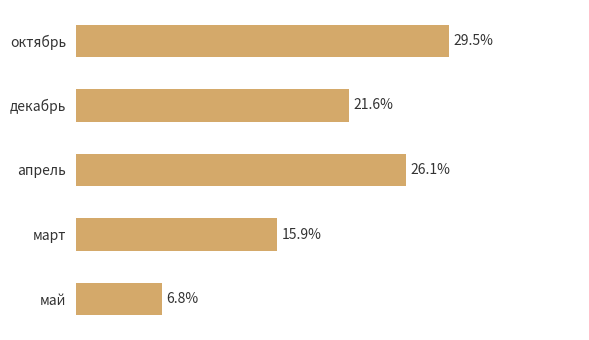

Are the bars horizontal?

Yes